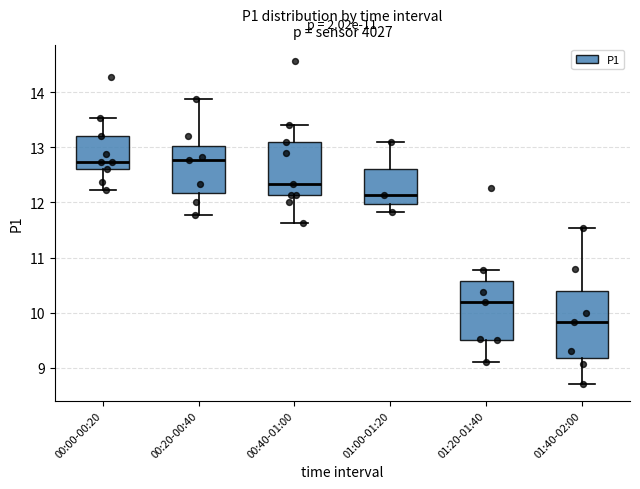

Reading left to right, read every box against the y-axis: the position of its median line, the range the box covers, and the ends of its whiskers. The values are not printed on the chart, so give them approximately, as read against the axis.

00:00-00:20: median 12.7, box 12.6 to 13.2, whiskers 12.2 to 13.5
00:20-00:40: median 12.8, box 12.2 to 13.0, whiskers 11.8 to 13.9
00:40-01:00: median 12.3, box 12.1 to 13.1, whiskers 11.6 to 13.4
01:00-01:20: median 12.1, box 12.0 to 12.6, whiskers 11.8 to 13.1
01:20-01:40: median 10.2, box 9.5 to 10.6, whiskers 9.1 to 10.8
01:40-02:00: median 9.8, box 9.2 to 10.4, whiskers 8.7 to 11.5